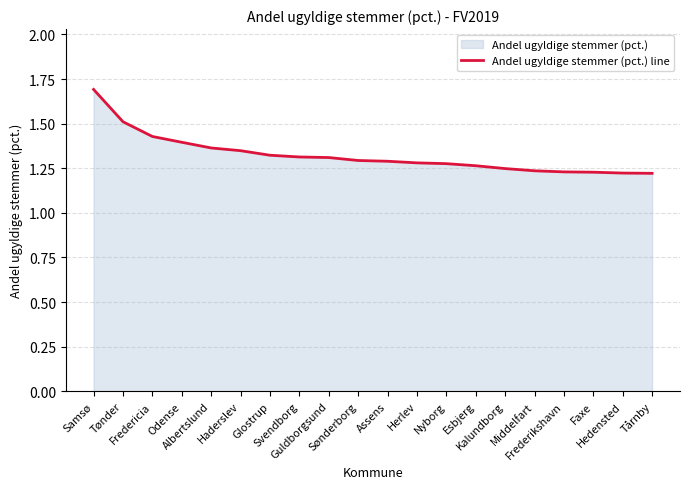

What is the ratio of the value at Herlev to the value at Hedensted?

1.0